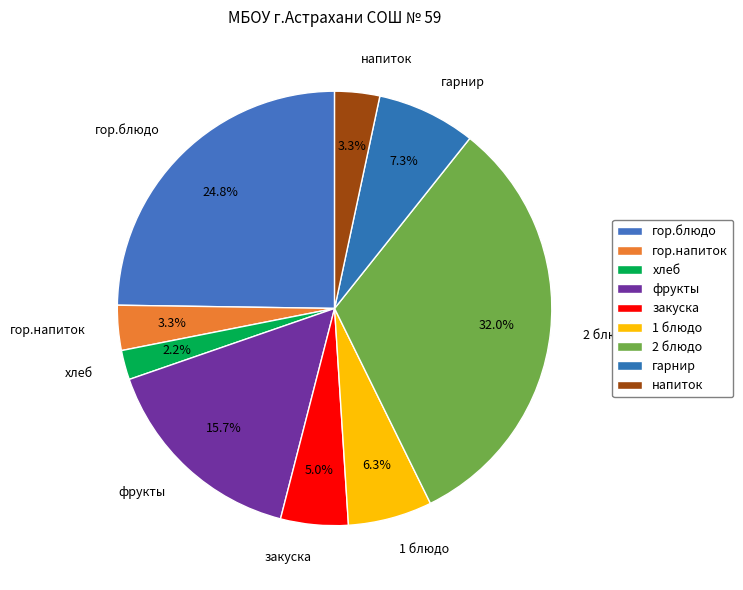

Does гарнир account for over 50% of the chart?

No